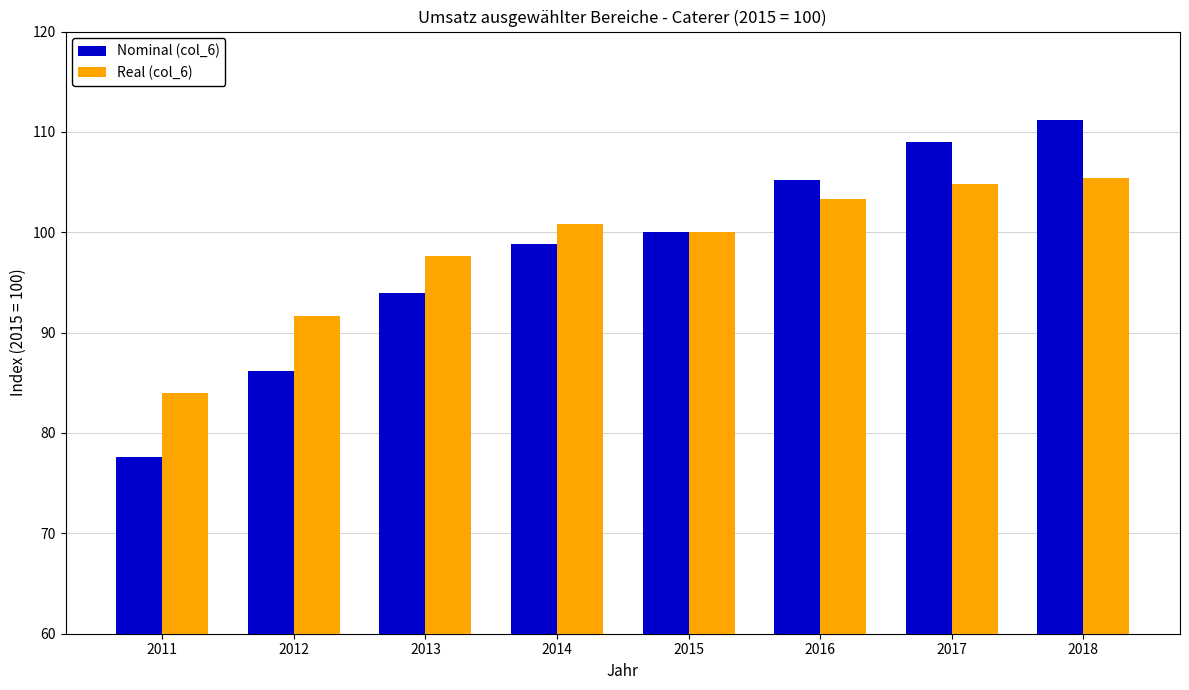

What is the difference between the Nominal (col_6) values at 2013 and 2015?

6.1